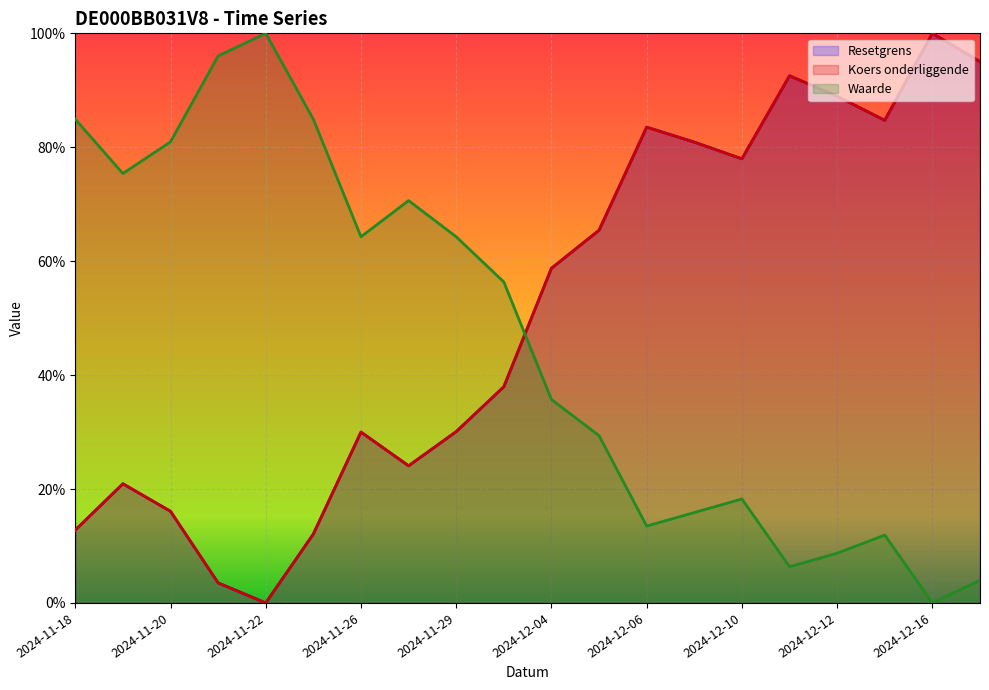

At 2024-11-29, list the series in order from smallest to largest.

Resetgrens, Koers onderliggende, Waarde